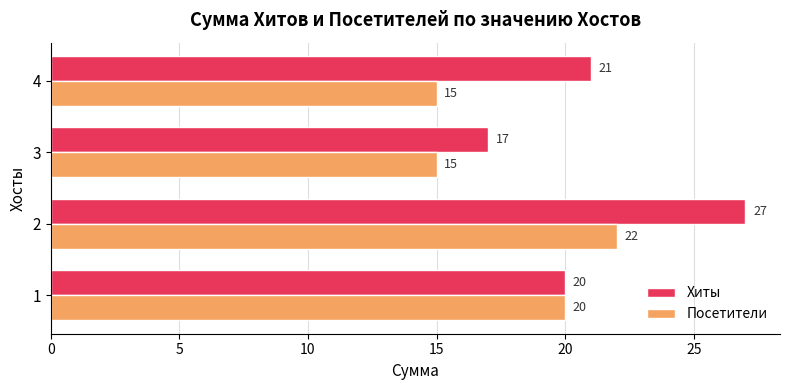

Count the Хиты values in the range 20 to 27.

3